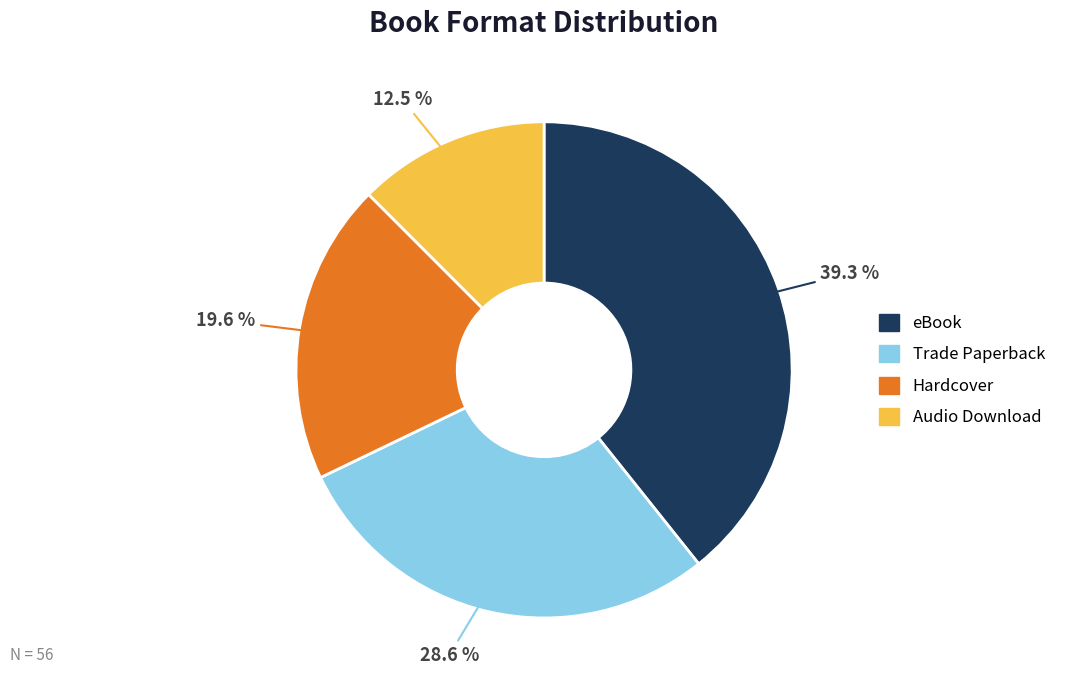

True or false: Audio Download accounts for 7% of the total.

False